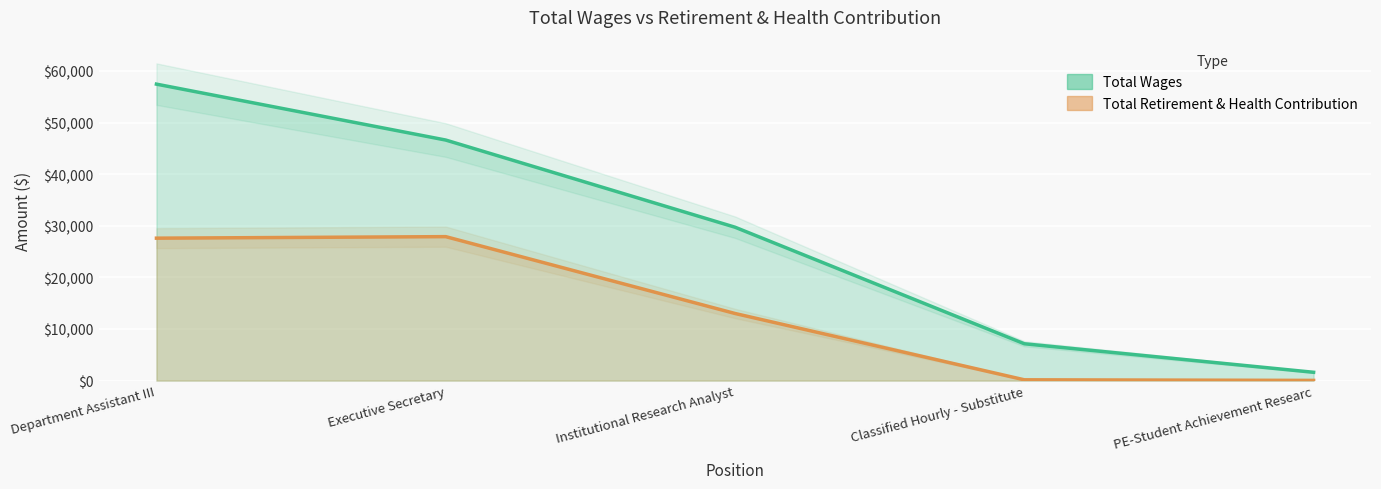

Reading left to right, extract all data points from this chart.

Total Wages: Department Assistant III=57450	Executive Secretary=46613	Institutional Research Analyst=29723	Classified Hourly - Substitute=7135	PE-Student Achievement Researc=1607
Total Retirement & Health Contribution: Department Assistant III=27598	Executive Secretary=27894	Institutional Research Analyst=13002	Classified Hourly - Substitute=150	PE-Student Achievement Researc=34